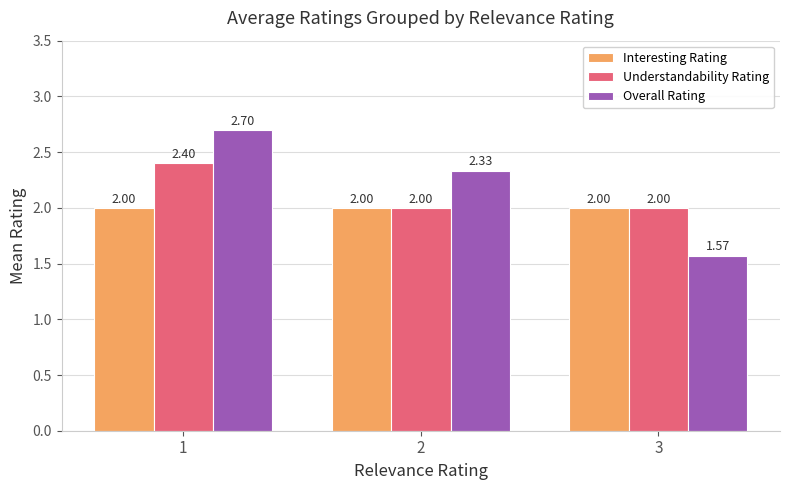

How many data points does each series have?

3